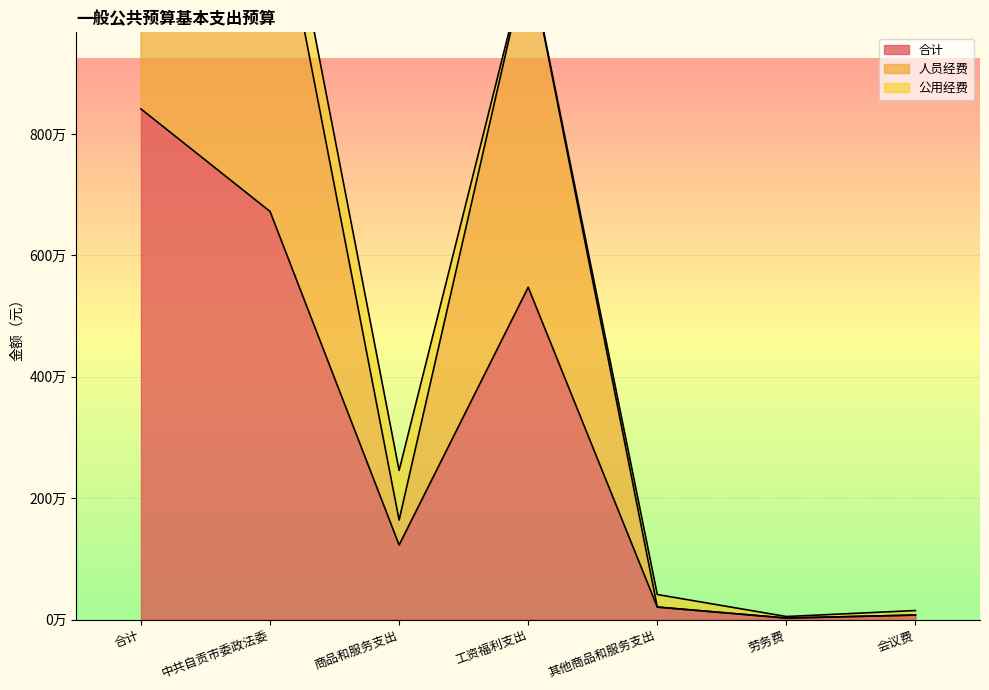

Which series has the widest spread of values?

人员经费